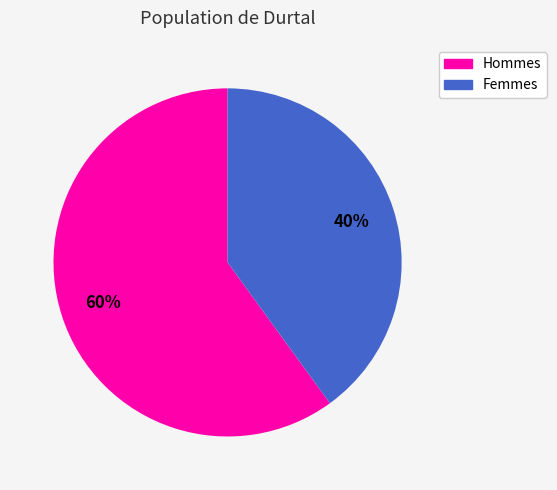

Do Femmes and Hommes together represent more than half of the pie?

Yes